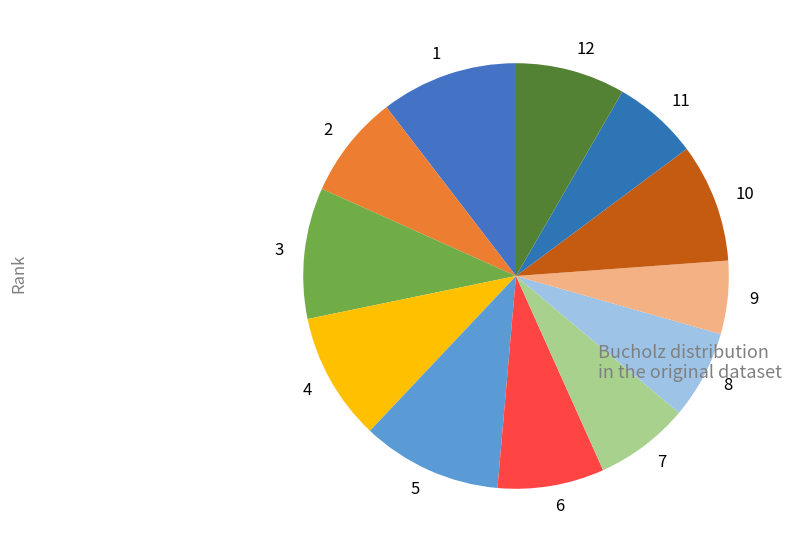

How many segments does this pie chart have?

12